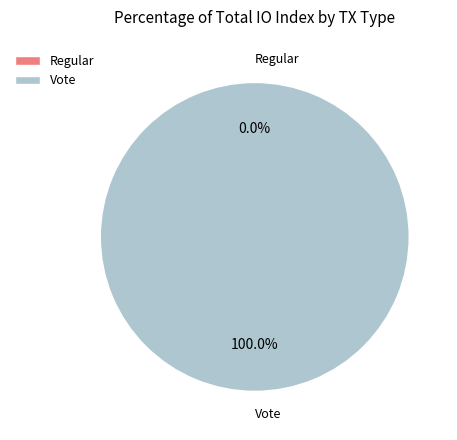

Does Regular account for over 50% of the chart?

No